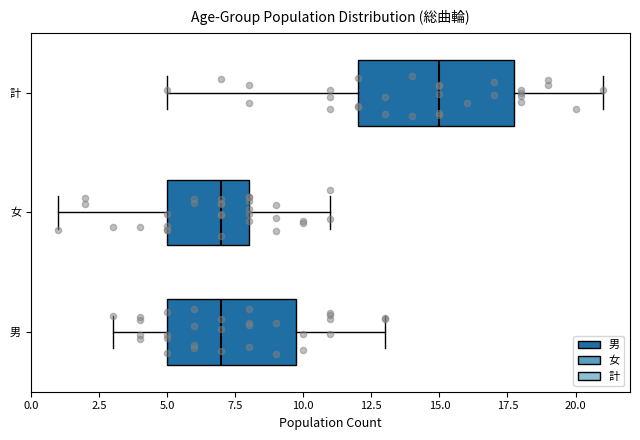

Reading bottom to top, read every box against the x-axis: the position of its median line, the range the box covers, and the ends of its whiskers. The values are not printed on the chart, so give them approximately, as read against the axis.

男: median 7, box 5 to 10, whiskers 3 to 13
女: median 7, box 5 to 8, whiskers 1 to 11
計: median 15, box 12 to 18, whiskers 5 to 21